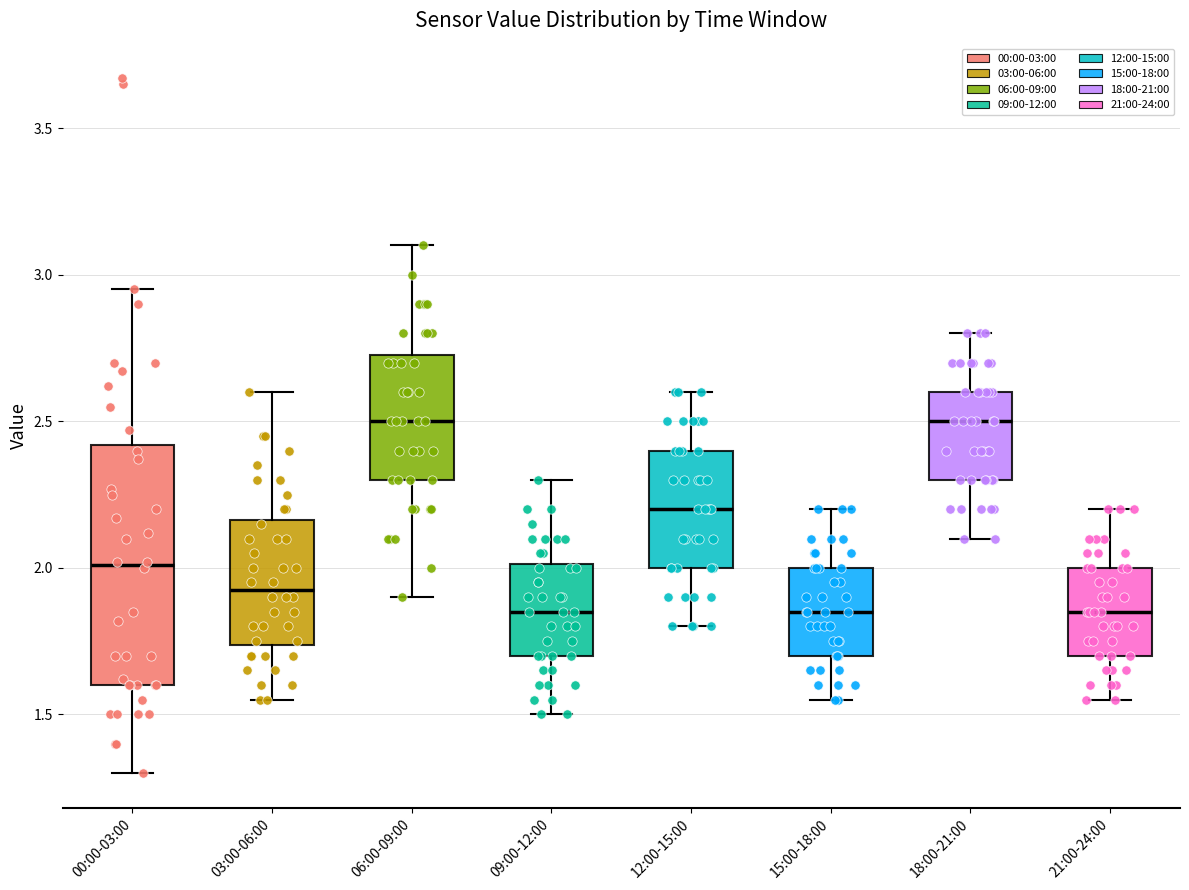

Reading left to right, transcribe this box plot: for each box, give where its median line is, the range the box spans, and where its two whiskers end, as read against the y-axis. The values are not printed on the chart, so give them approximately, as read against the axis.

00:00-03:00: median 2.00, box 1.60 to 2.40, whiskers 1.30 to 2.95
03:00-06:00: median 1.95, box 1.75 to 2.15, whiskers 1.55 to 2.60
06:00-09:00: median 2.50, box 2.30 to 2.75, whiskers 1.90 to 3.10
09:00-12:00: median 1.85, box 1.70 to 2.00, whiskers 1.50 to 2.30
12:00-15:00: median 2.20, box 2.00 to 2.40, whiskers 1.80 to 2.60
15:00-18:00: median 1.85, box 1.70 to 2.00, whiskers 1.55 to 2.20
18:00-21:00: median 2.50, box 2.30 to 2.60, whiskers 2.10 to 2.80
21:00-24:00: median 1.85, box 1.70 to 2.00, whiskers 1.55 to 2.20